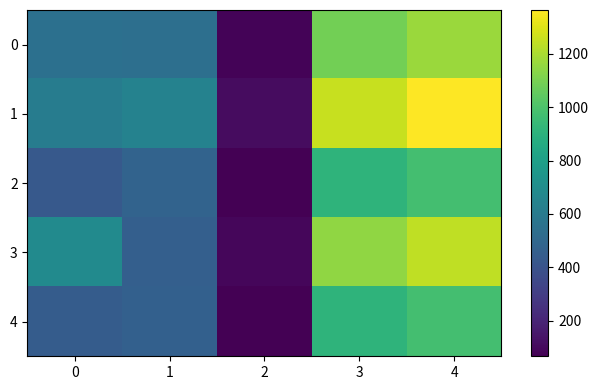

What is the total value across all series at 0?

2716